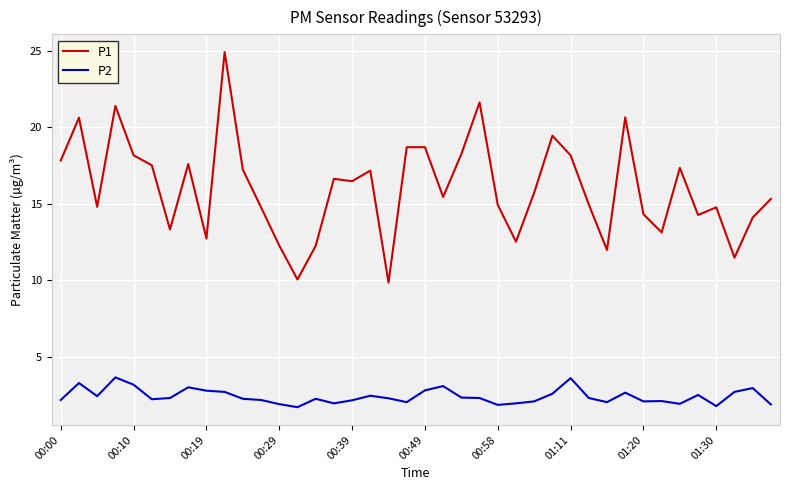

True or false: P2 and P1 cross at least once.

False